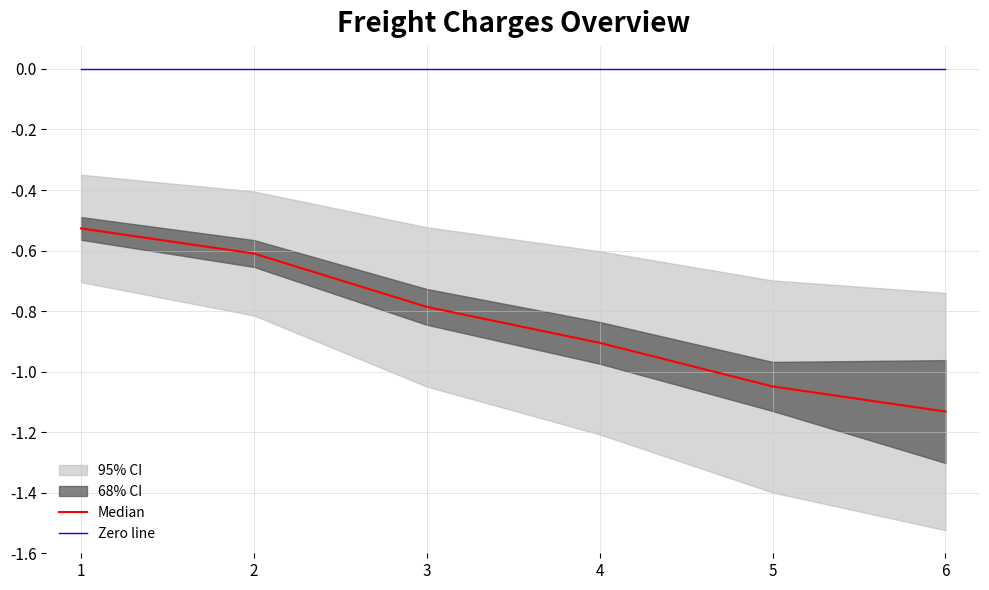

At which label does Median reach its minimum?

6